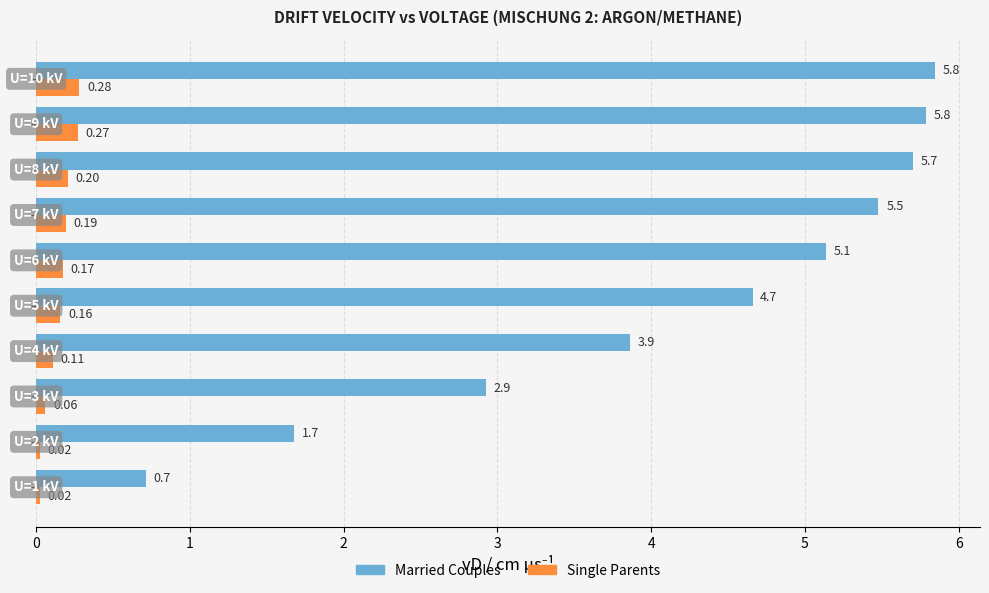

Which series has the largest range (max minus min)?

Married Couples